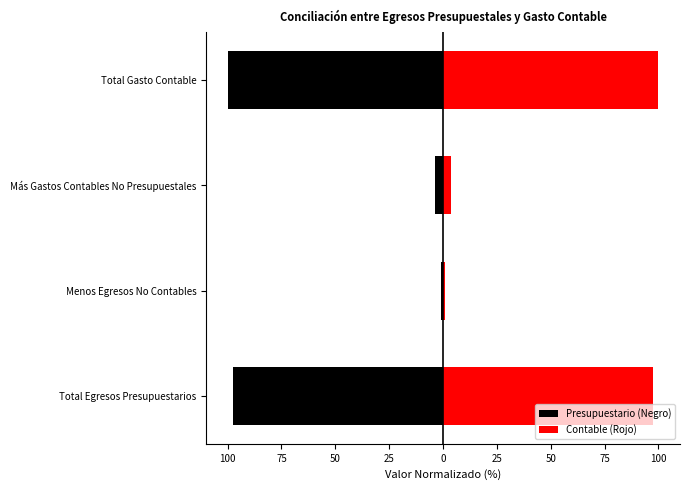

How many groups of bars are there?

4